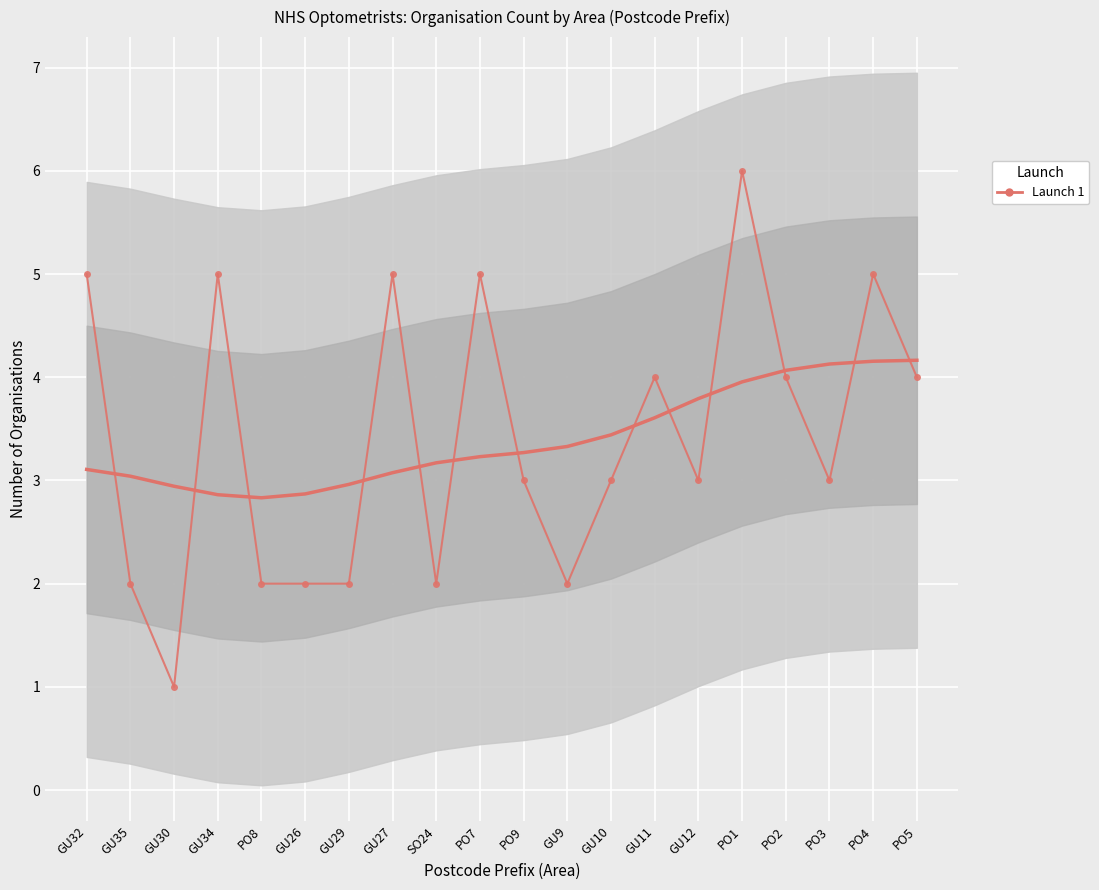

What is the ratio of the value at PO8 to the value at GU27?

0.4